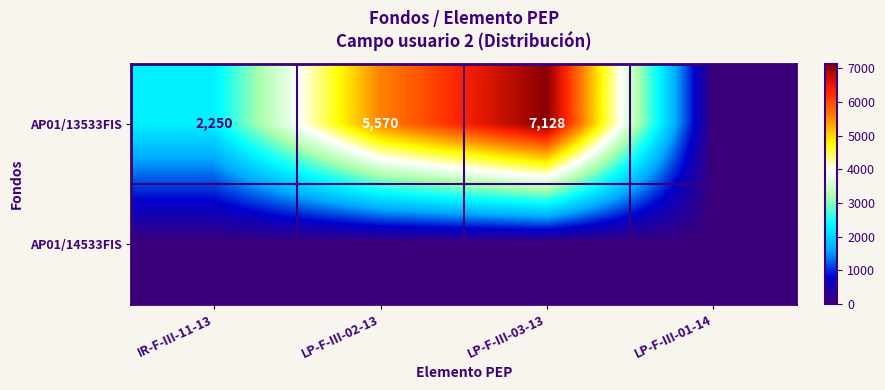

Which label corresponds to the largest value in the chart?

LP-F-III-03-13